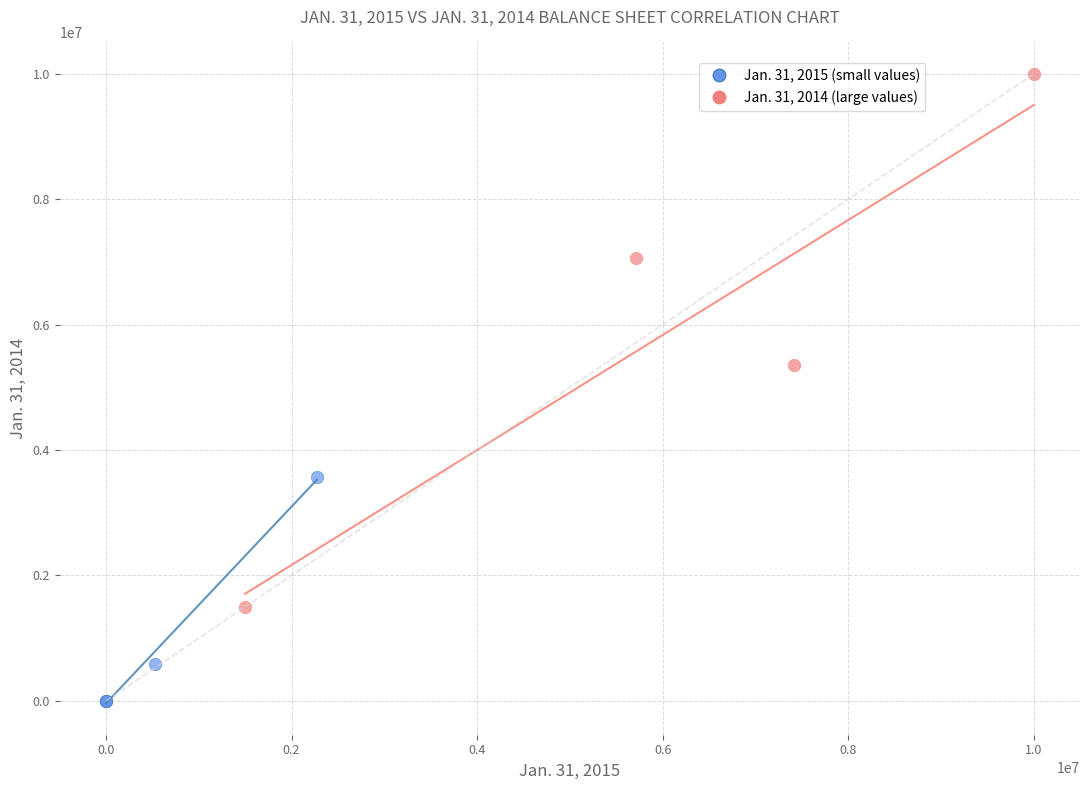

Which series reaches the maximum Y coordinate?

Jan. 31, 2014 (large values)